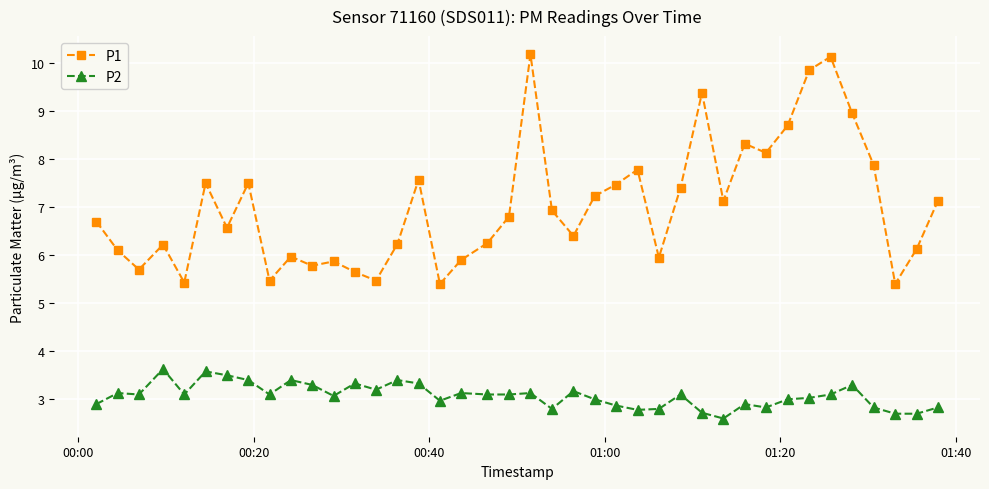

True or false: P1 and P2 intersect in this chart.

False